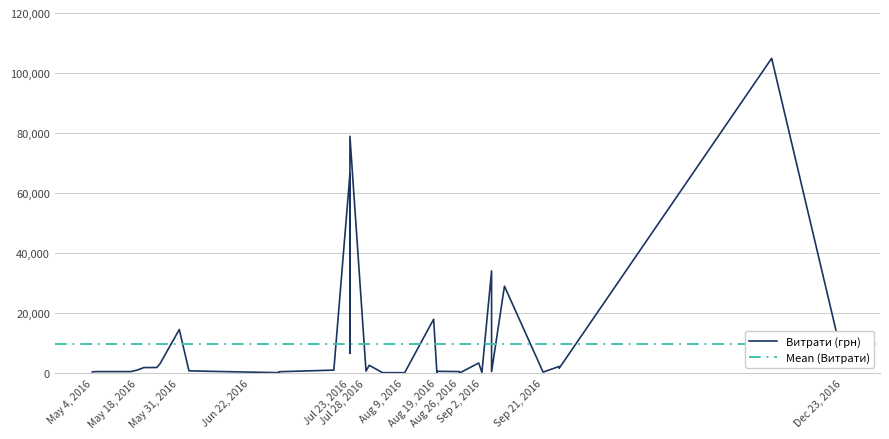

What is the change in value from 02.09.2016 to 08.06.2016?

+401.8